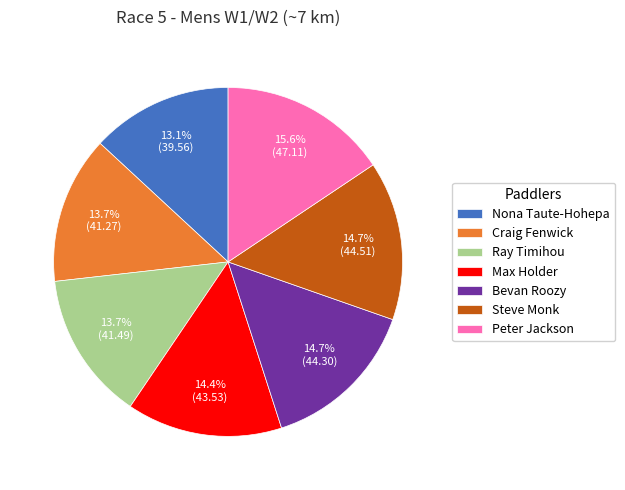

How many slices are in this pie chart?

7